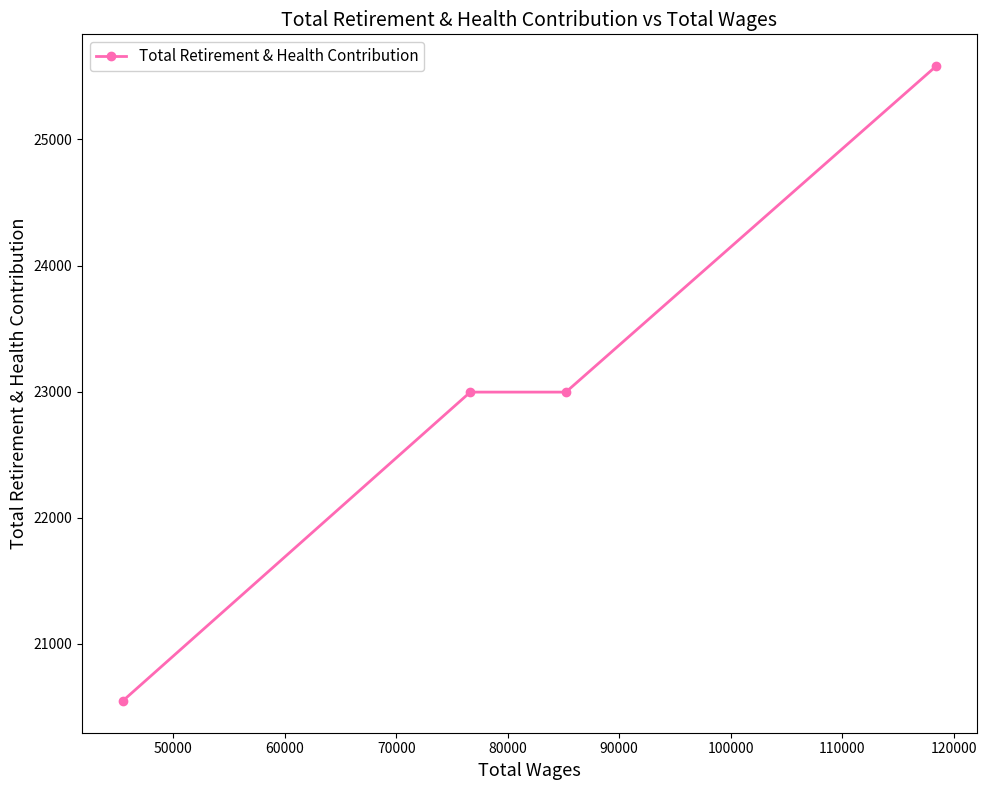

What is the sum of all values?

92124